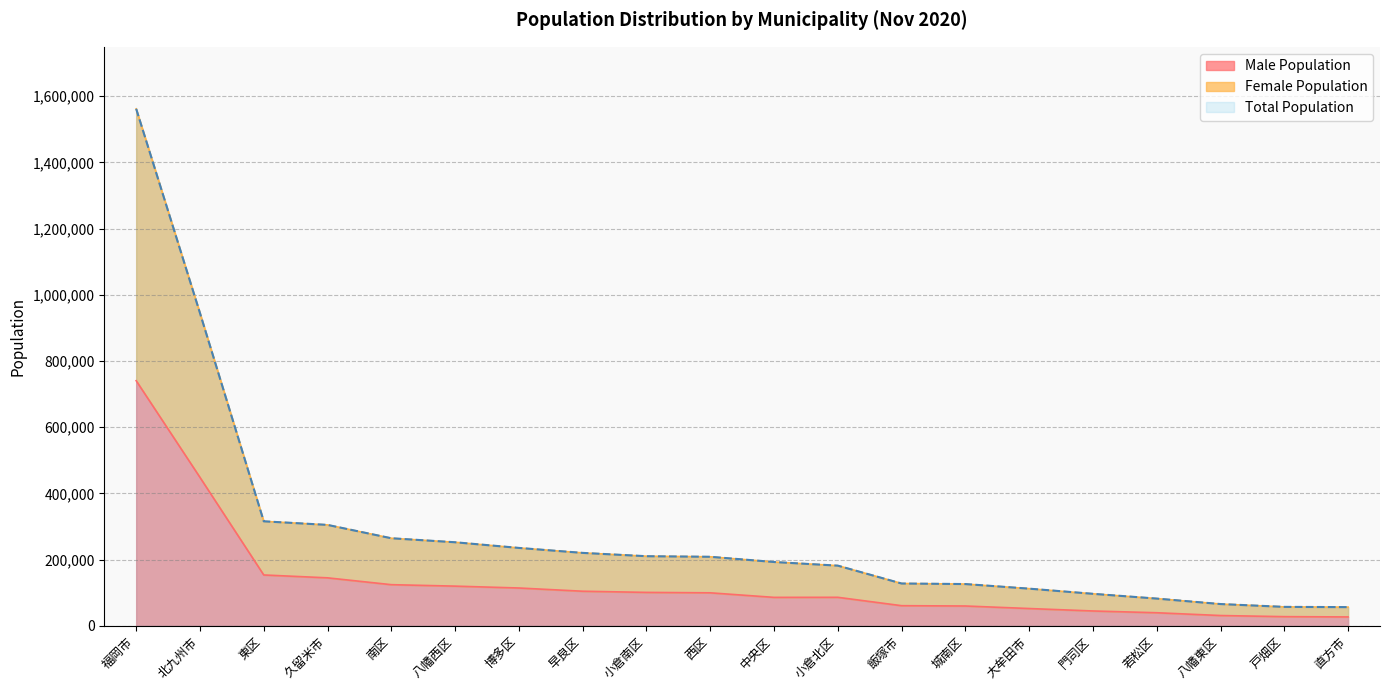

What is the average value of the Male Population series?

133062